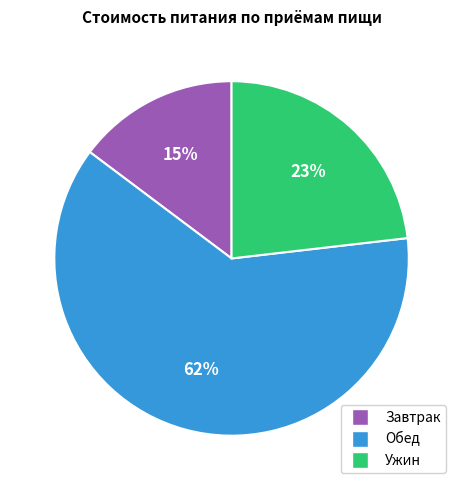

What percentage is the Обед slice, to the nearest percent?

62%